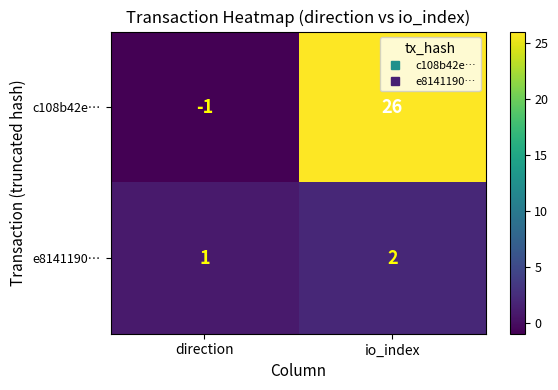

How many data points does each series have?

2